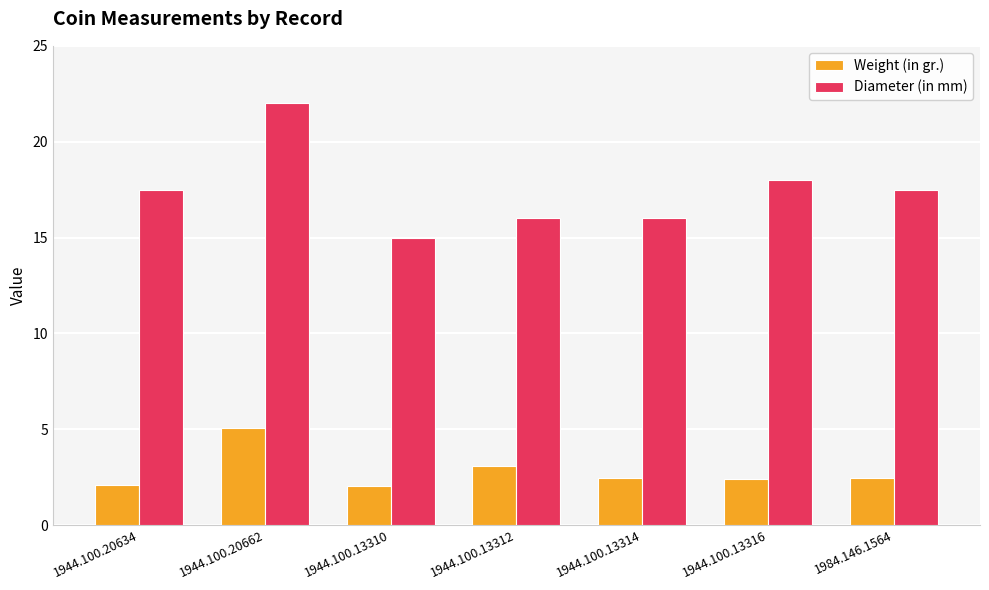

How many groups of bars are there?

7